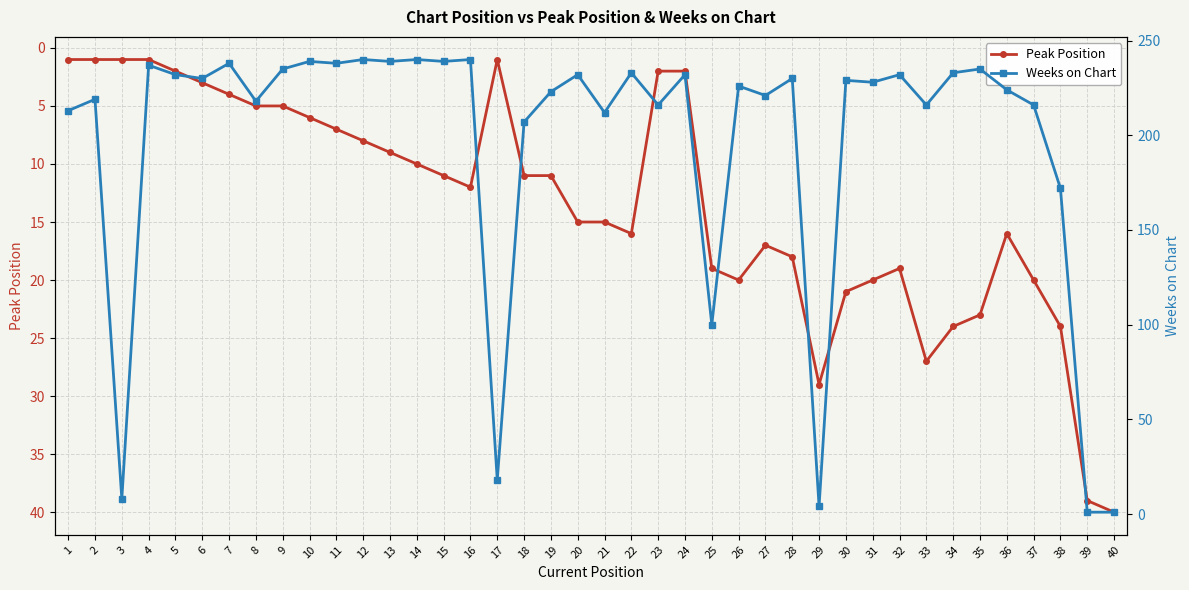

At which label is Weeks on Chart closest to 120?

25